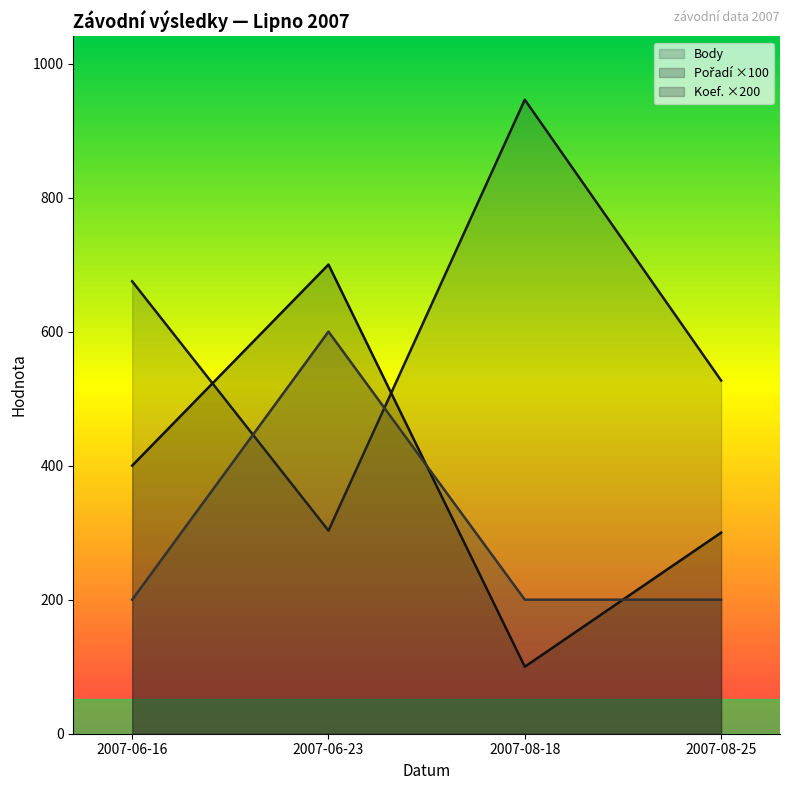

At which label does Pořadí reach its peak?

2007-06-23